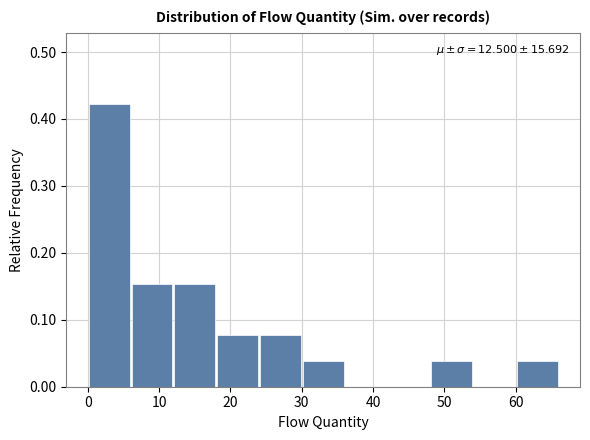

Which range on the x-axis has the tallest bar?

0 to 6